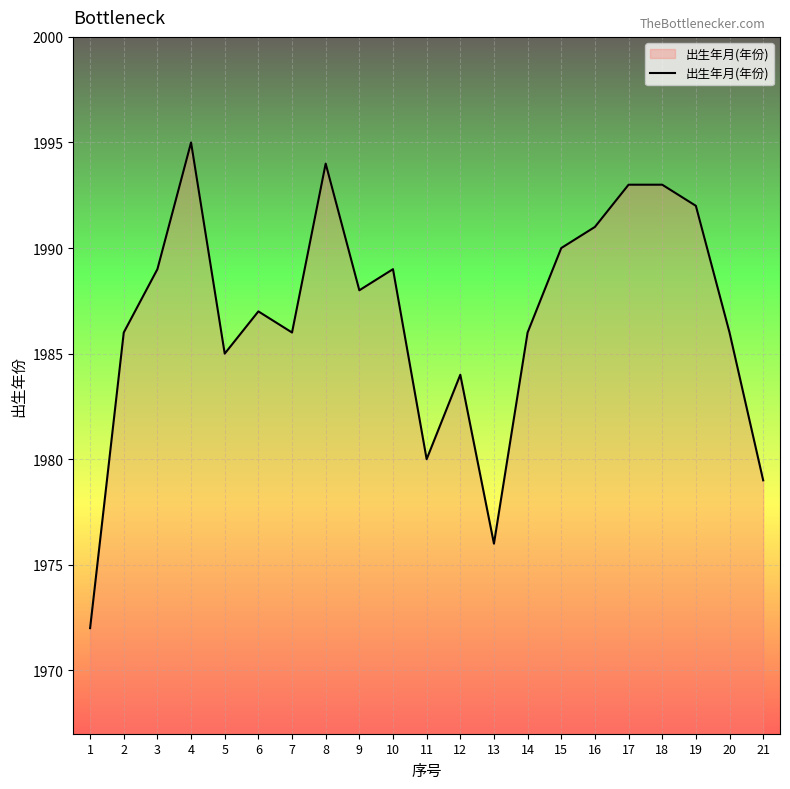

True or false: the data shows 1986 at 14.

True